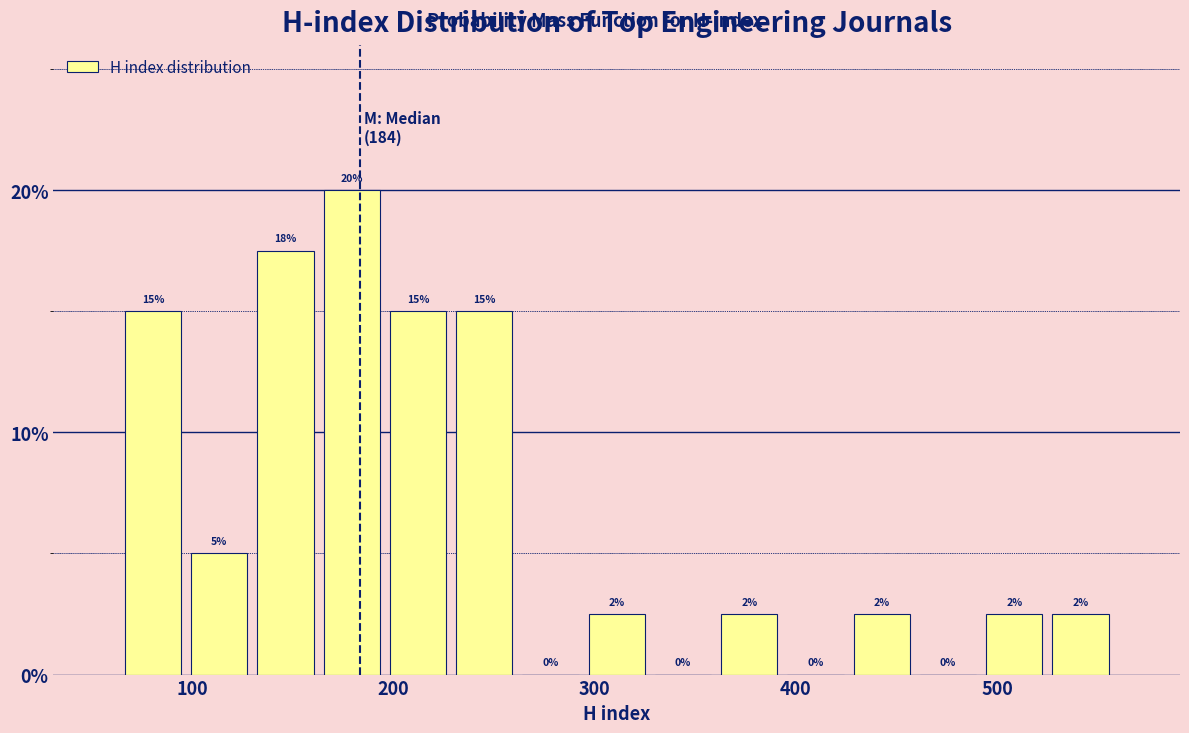

Read against the x-axis, roughly where is the centre of the tallest bar?

180